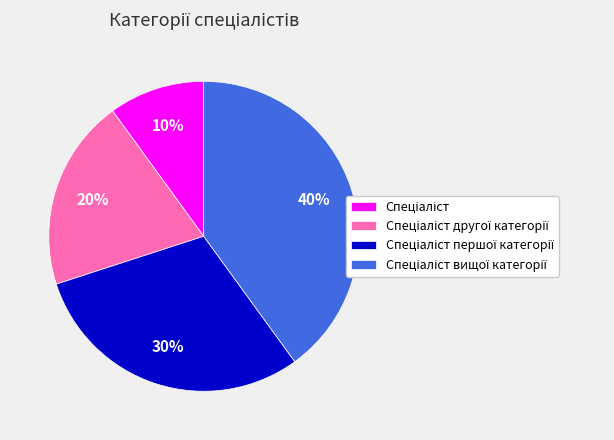

To the nearest percent, what is the difference between the largest and smallest slice percentages?

30%